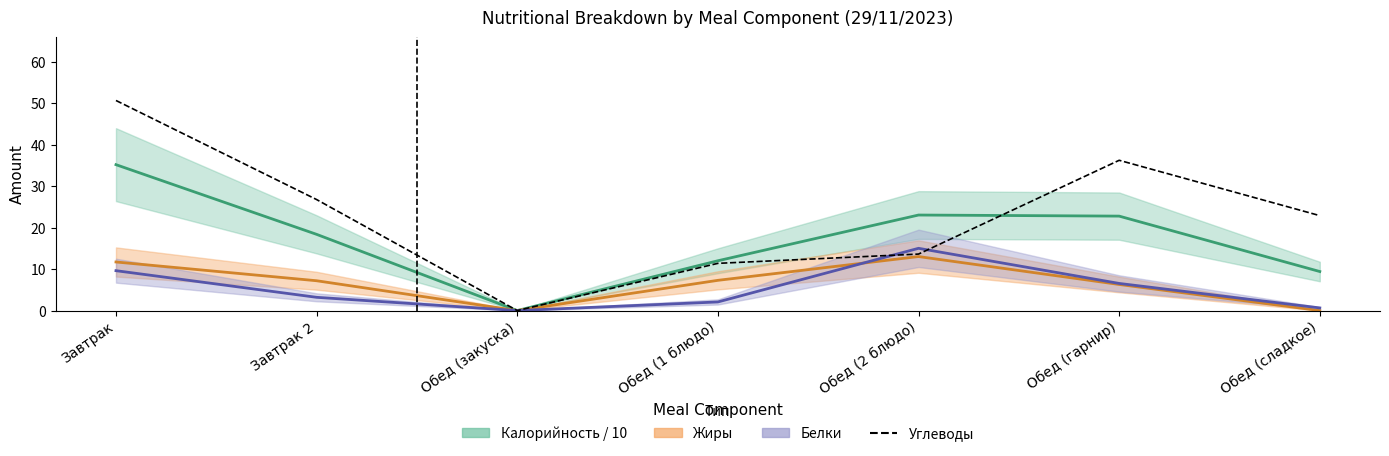

Read the value at Обед (сладкое).

22.9